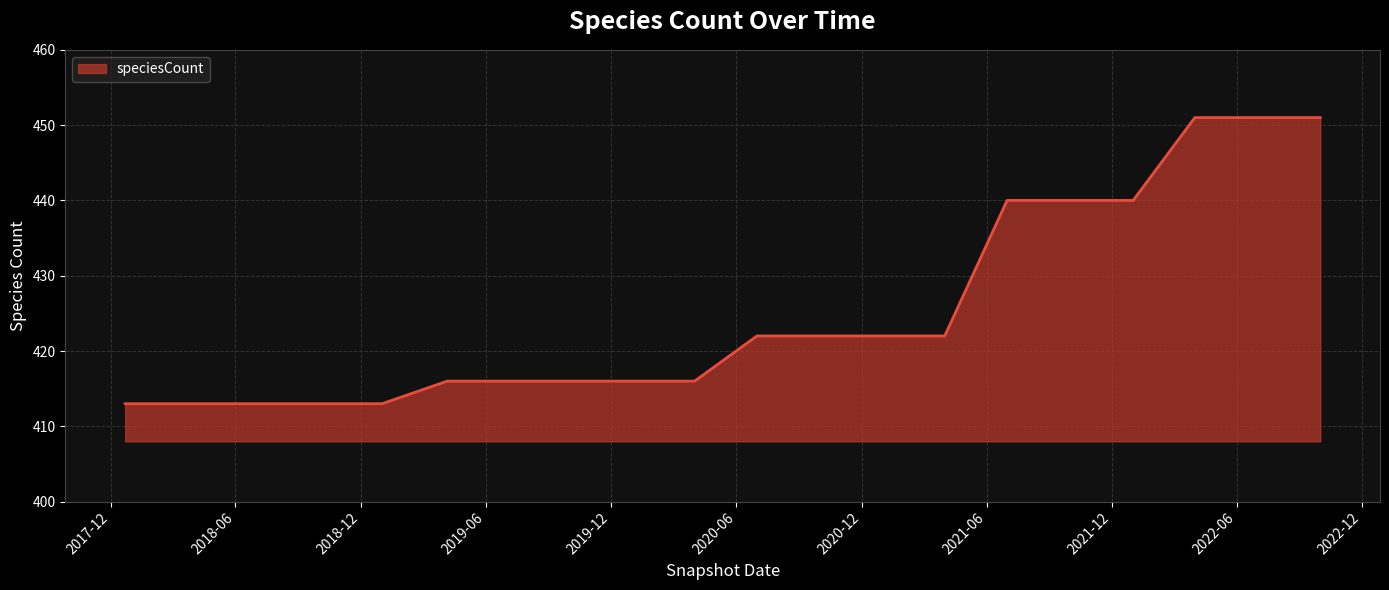

How many categories are shown in the chart?

20